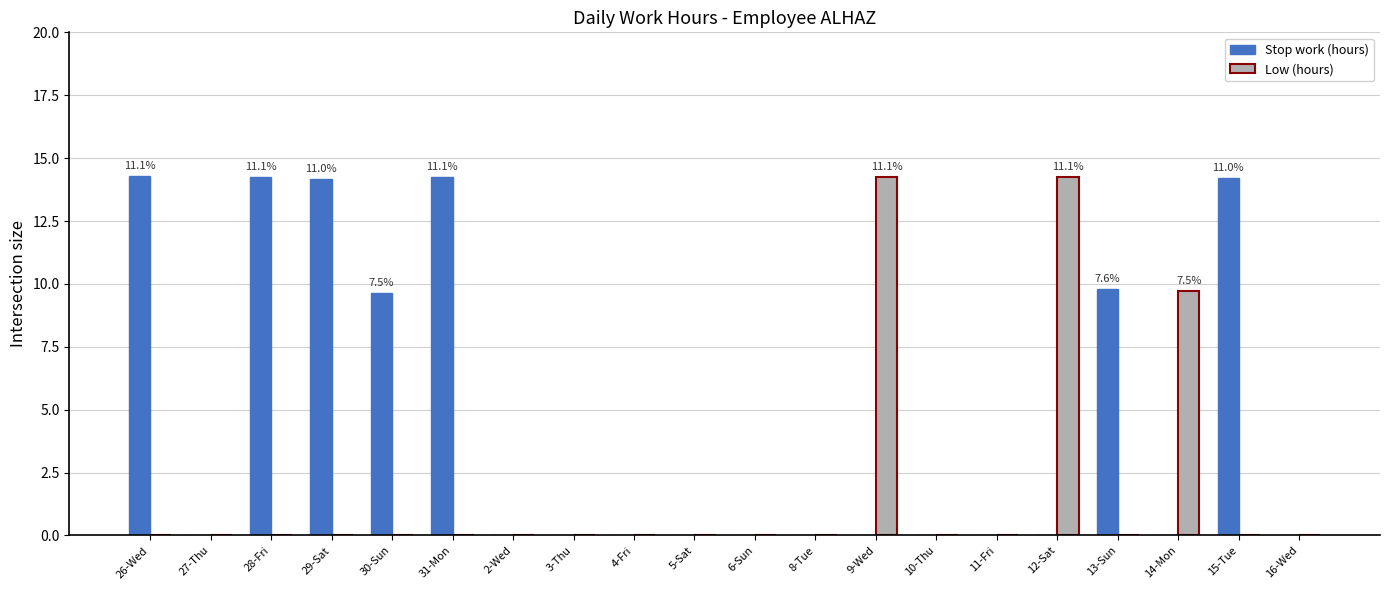

Where is Low (hours) nearest to the value 7?

14-Mon